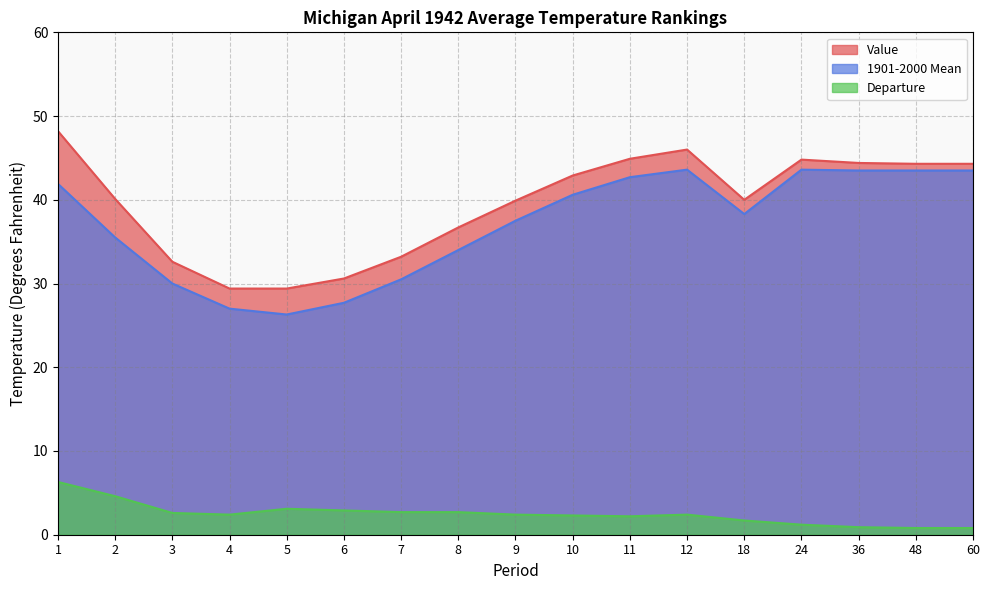

How many values in the Departure series exceed 2?

12